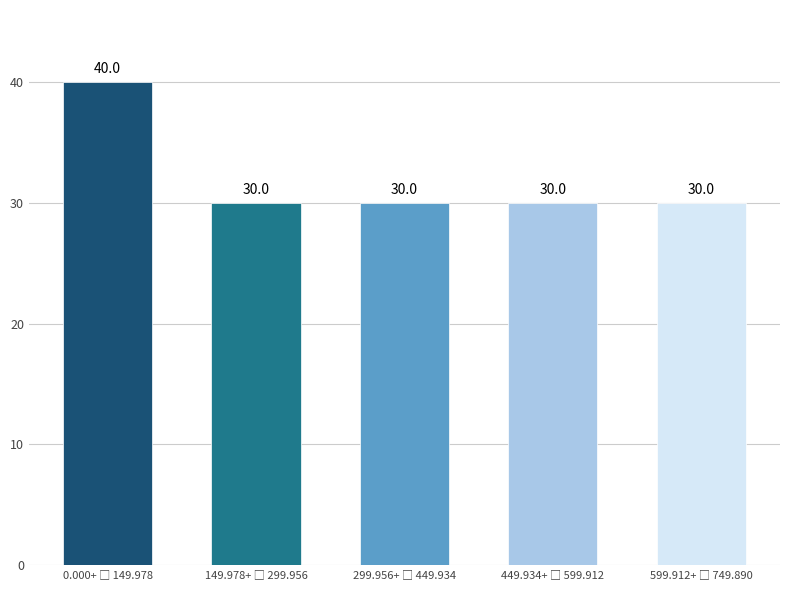

Reading left to right, extract all data points from this chart.

40	30	30	30	30